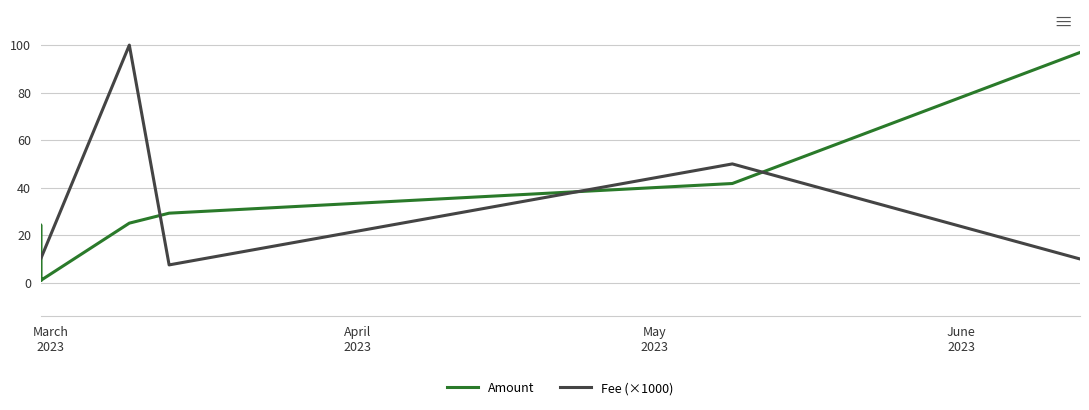

In Amount, how many points are higher than both neighbors (excluding endpoints)?

1